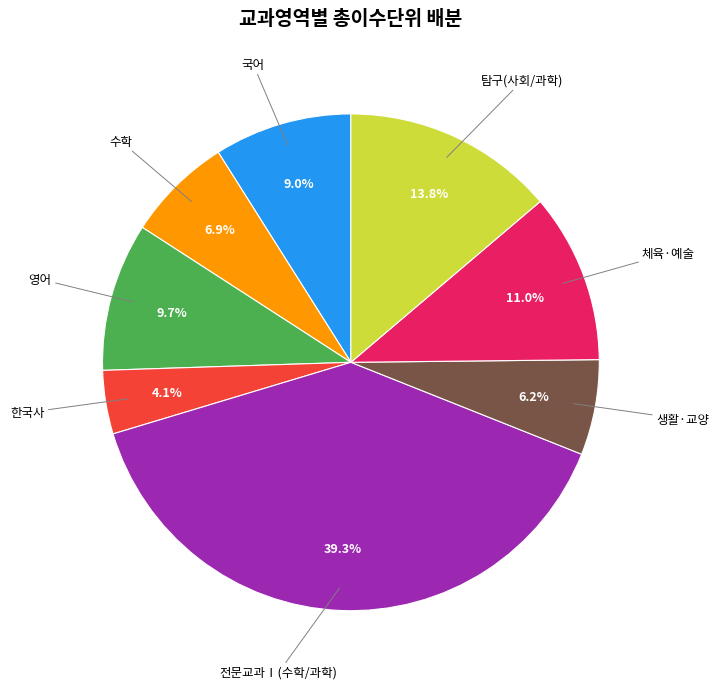

How many slices are in this pie chart?

8